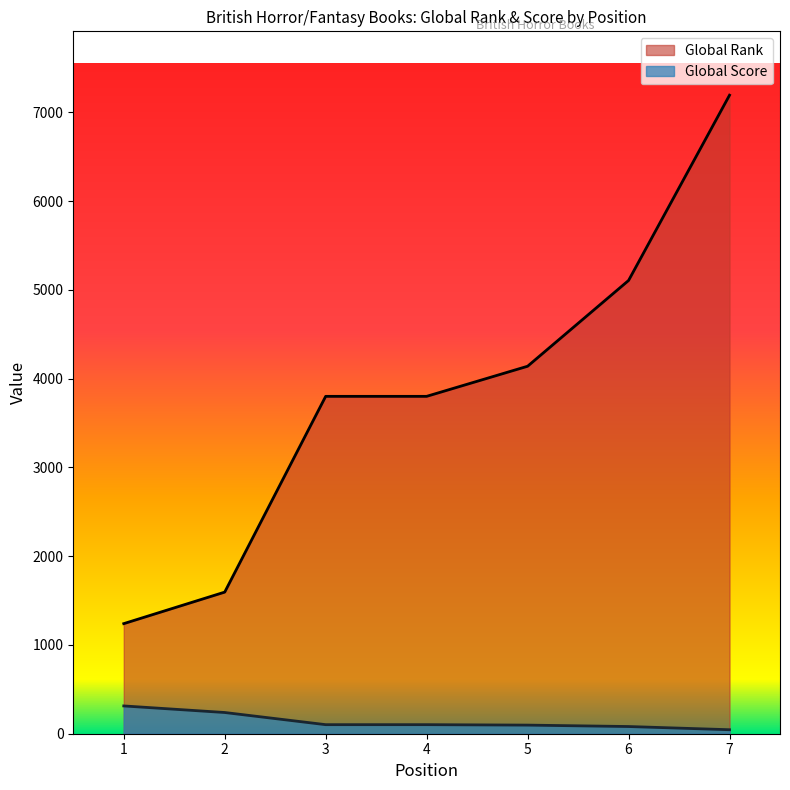

What is the value of the Global Rank point at the 2nd from the left?

1595